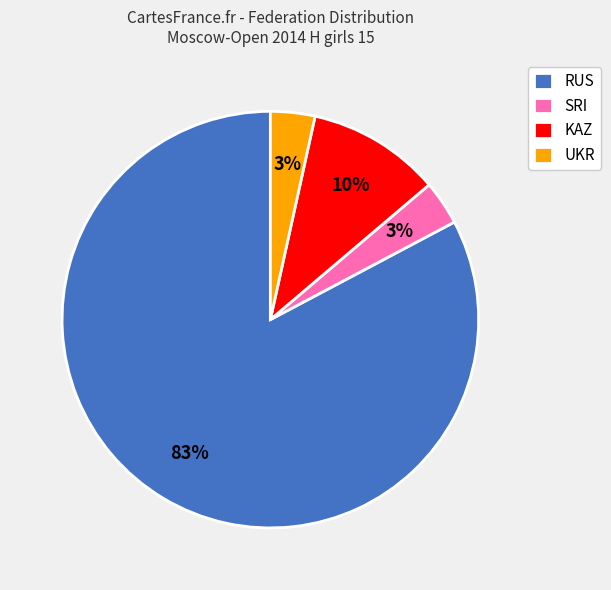

To the nearest percent, what is the average slice percentage?

25%